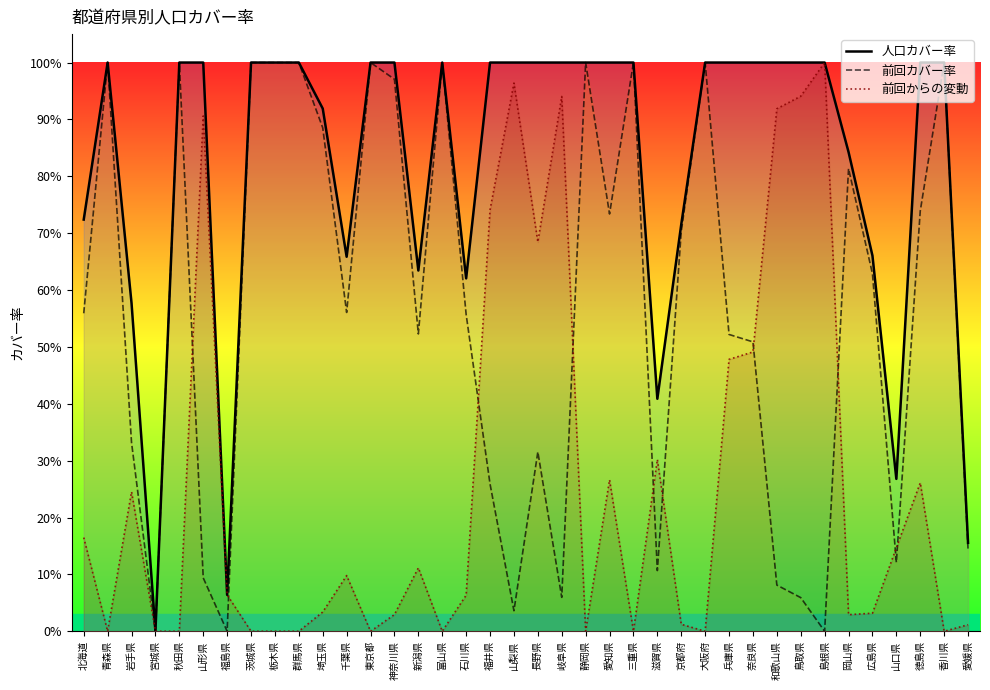

What is the label of the 33rd point from the right?

山形県